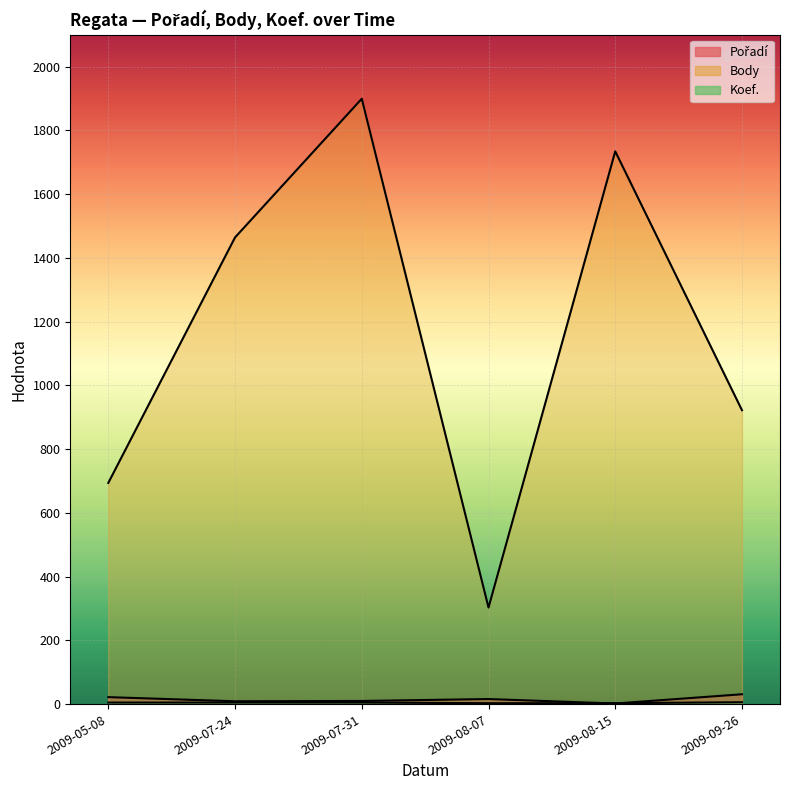

How many interior local valleys does the Body series have?

1